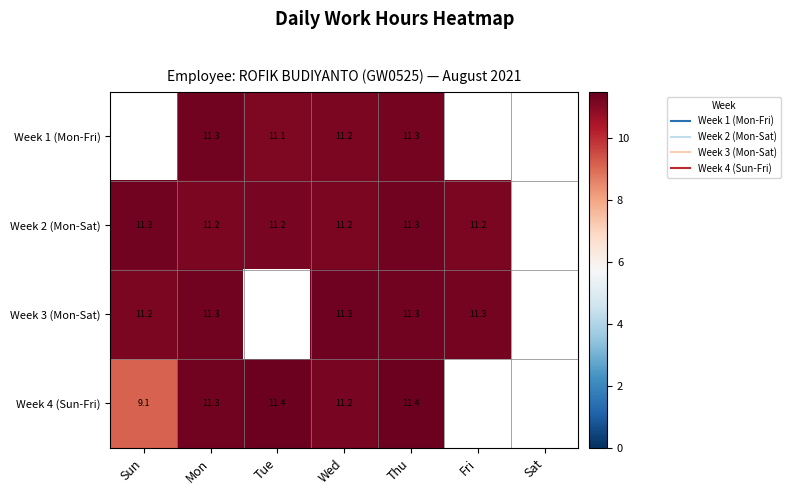

What is the highest value of the Week 3 (Mon-Sat) series?

11.3